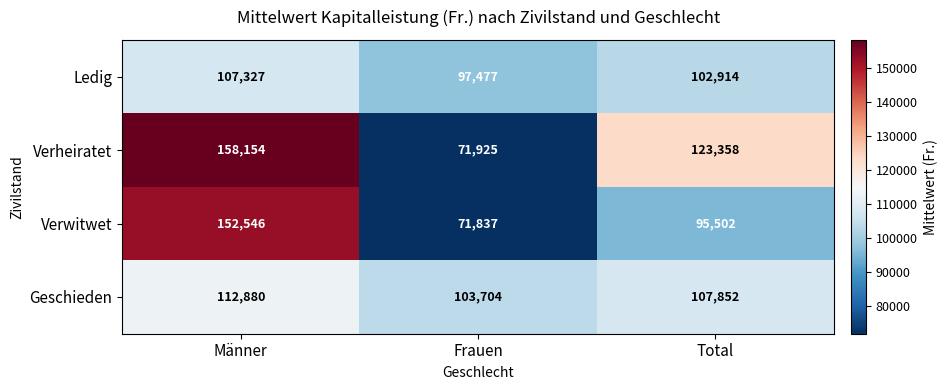

True or false: Verheiratet has a value of 158154 at Männer.

True